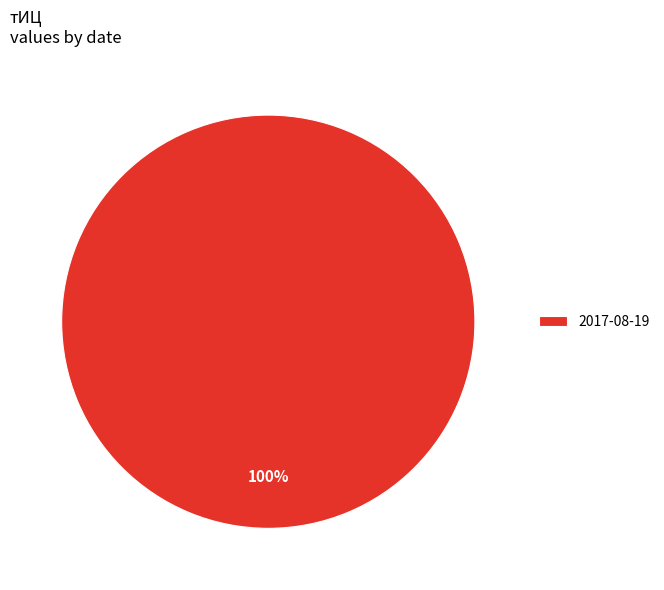

Which category accounts for the majority?

2017-08-19